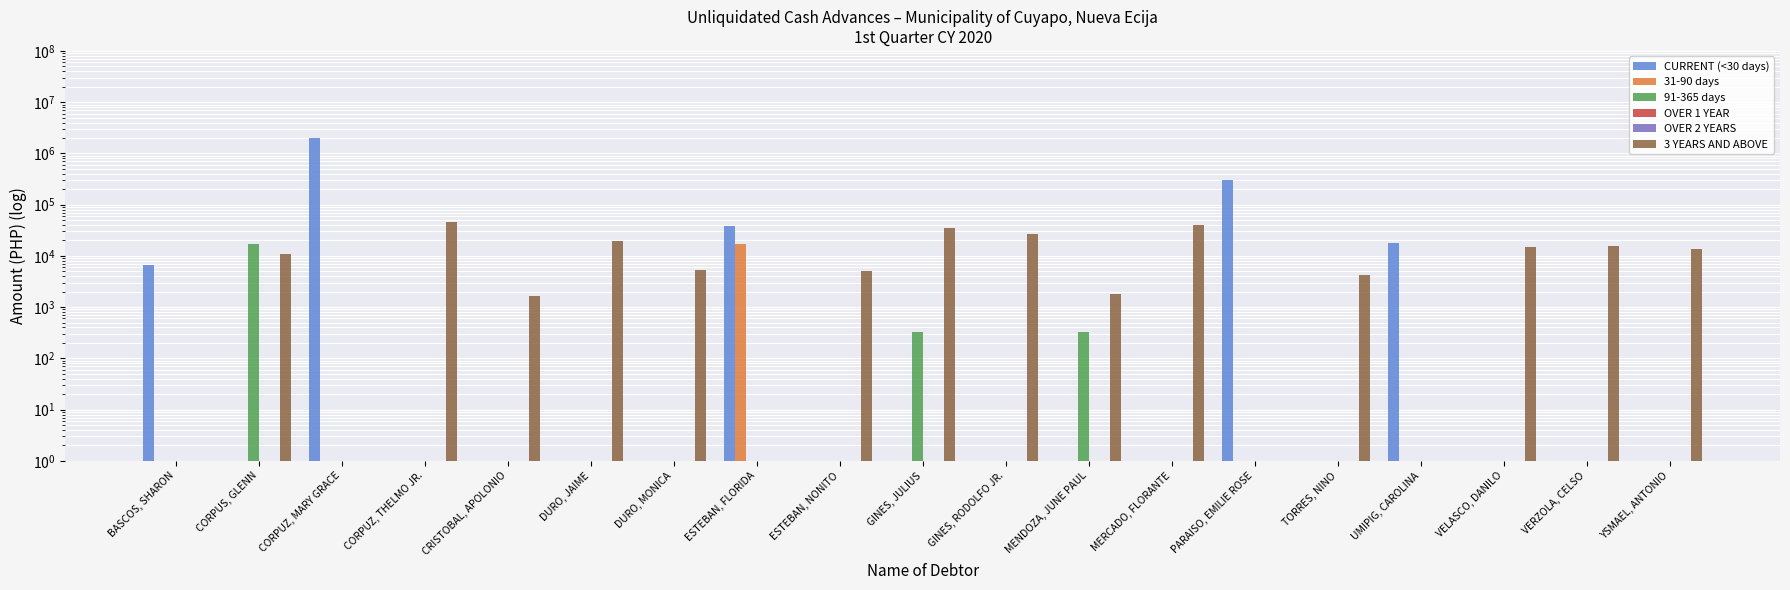

Is the value of 91-365 days at PARAISO, EMILIE ROSE greater than the value of 31-90 days at VERZOLA, CELSO?

No